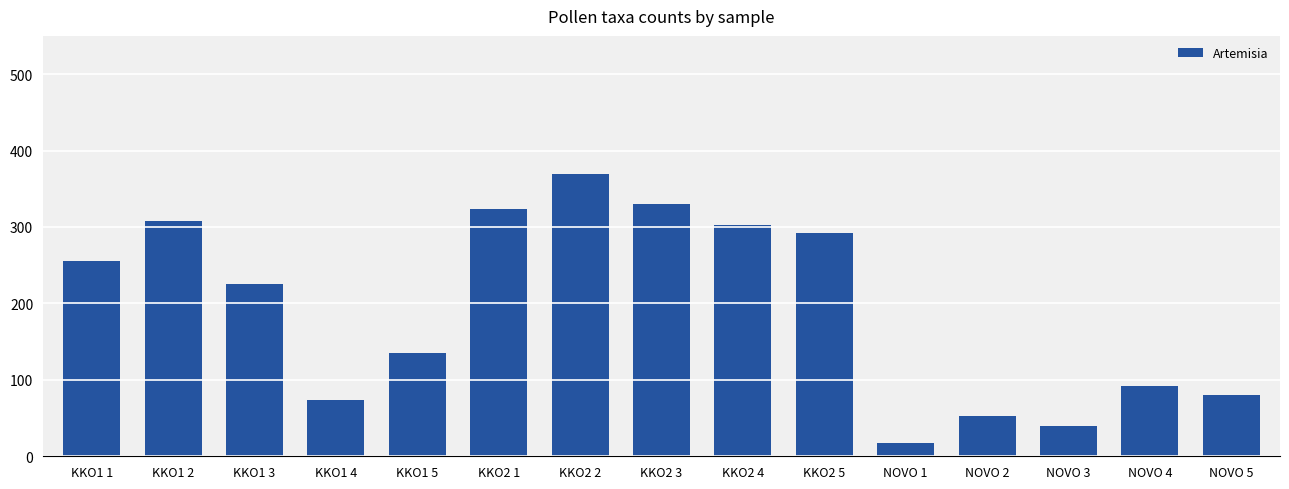

Rank the categories by value from highest to lowest.

KKO2 2, KKO2 3, KKO2 1, KKO1 2, KKO2 4, KKO2 5, KKO1 1, KKO1 3, KKO1 5, NOVO 4, NOVO 5, KKO1 4, NOVO 2, NOVO 3, NOVO 1